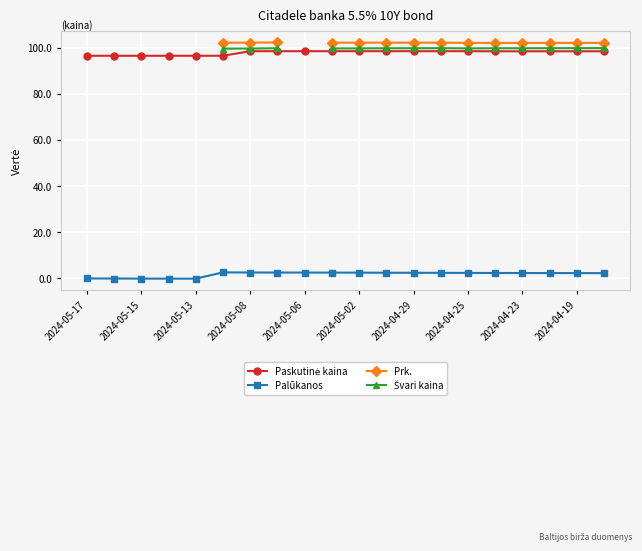

What are all the series names shown in the legend?

Paskutinė kaina, Palūkanos, Prk., Švari kaina